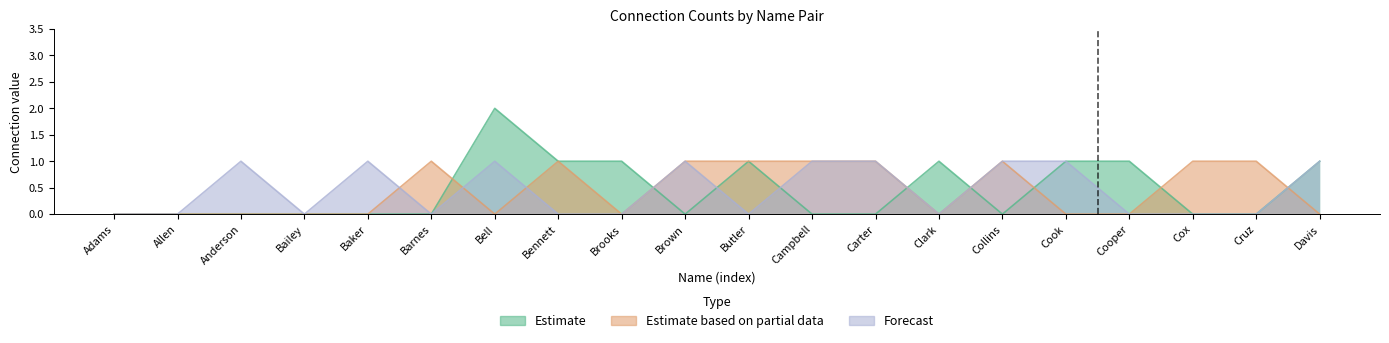

Does the chart display data point markers on the line(s)?

No